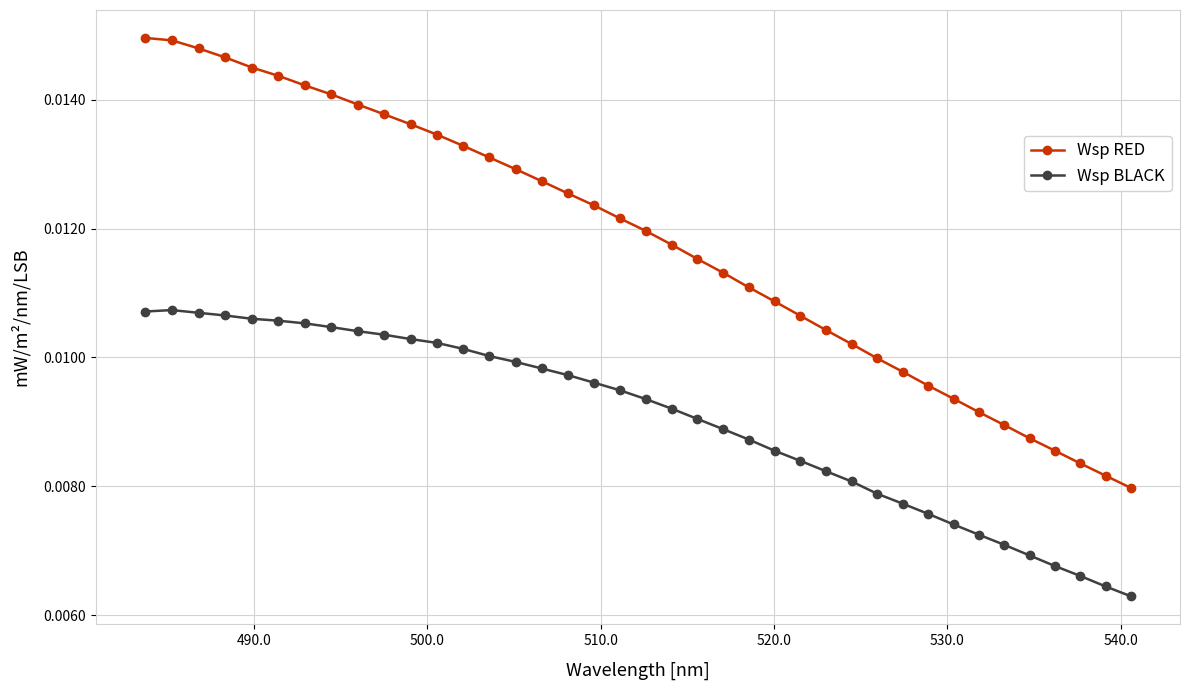

True or false: Wsp RED and Wsp BLACK intersect in this chart.

False